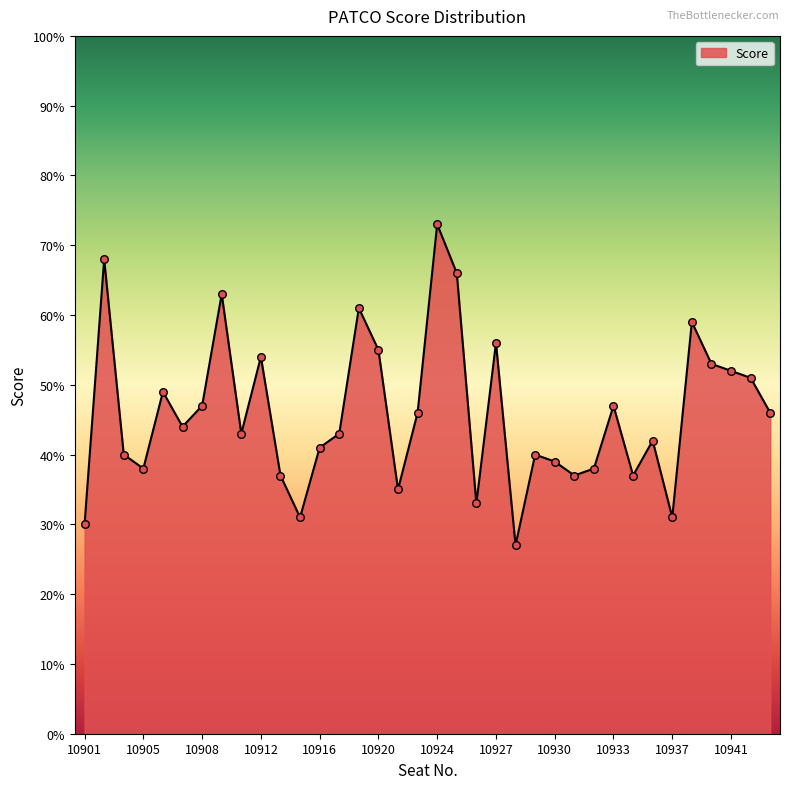

What is the minimum value shown in the chart?

27